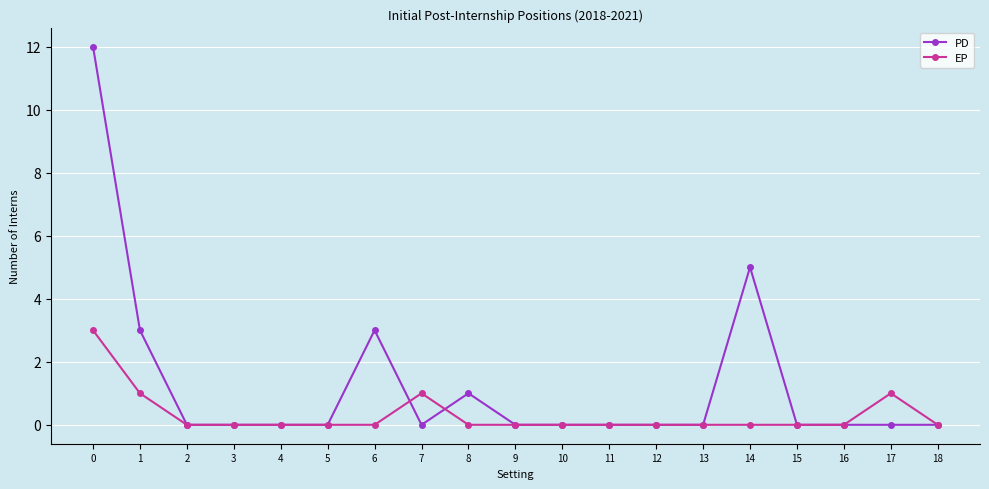

Is the value of PD at 4 greater than the value of EP at 7?

No